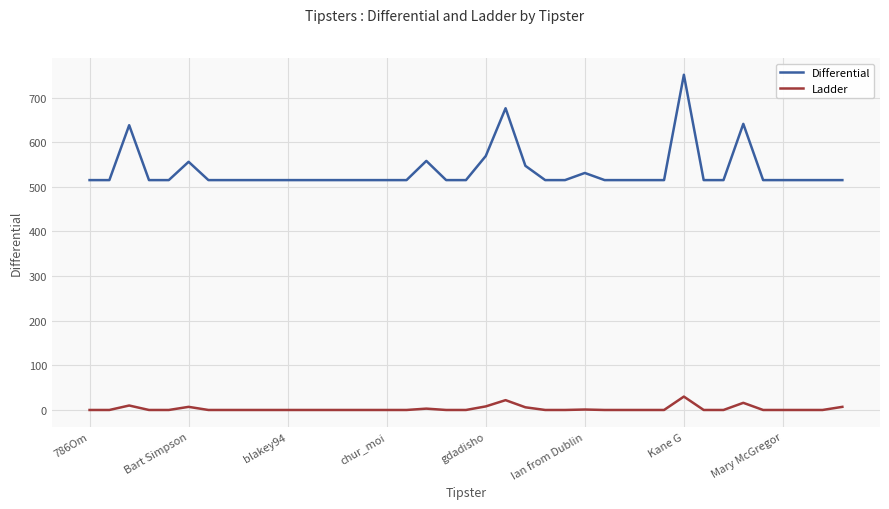

List the series in order of their peak value, highest first.

Differential, Ladder